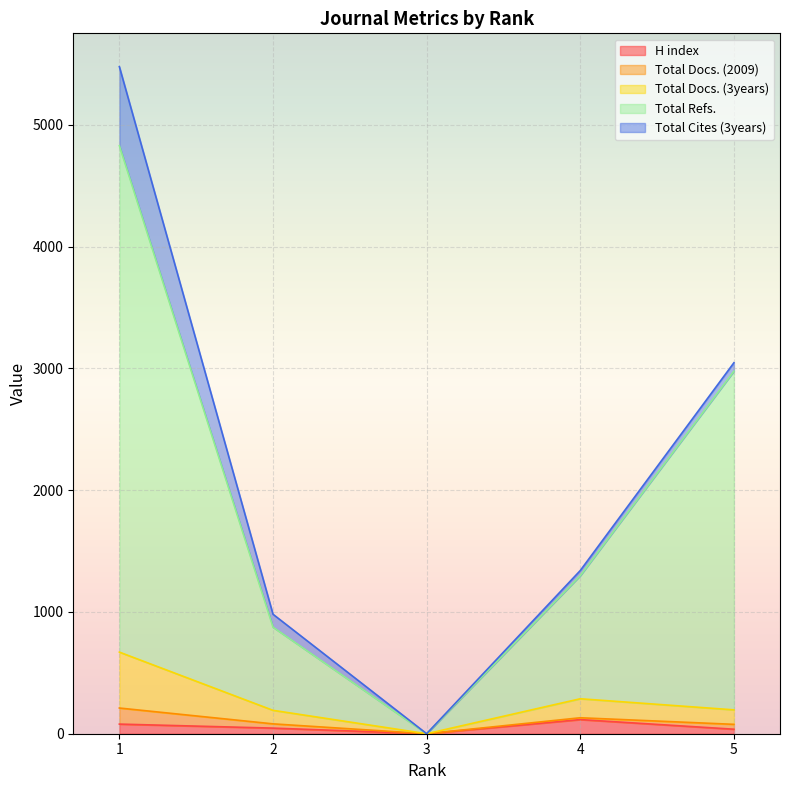

What is the maximum value for H index?

116